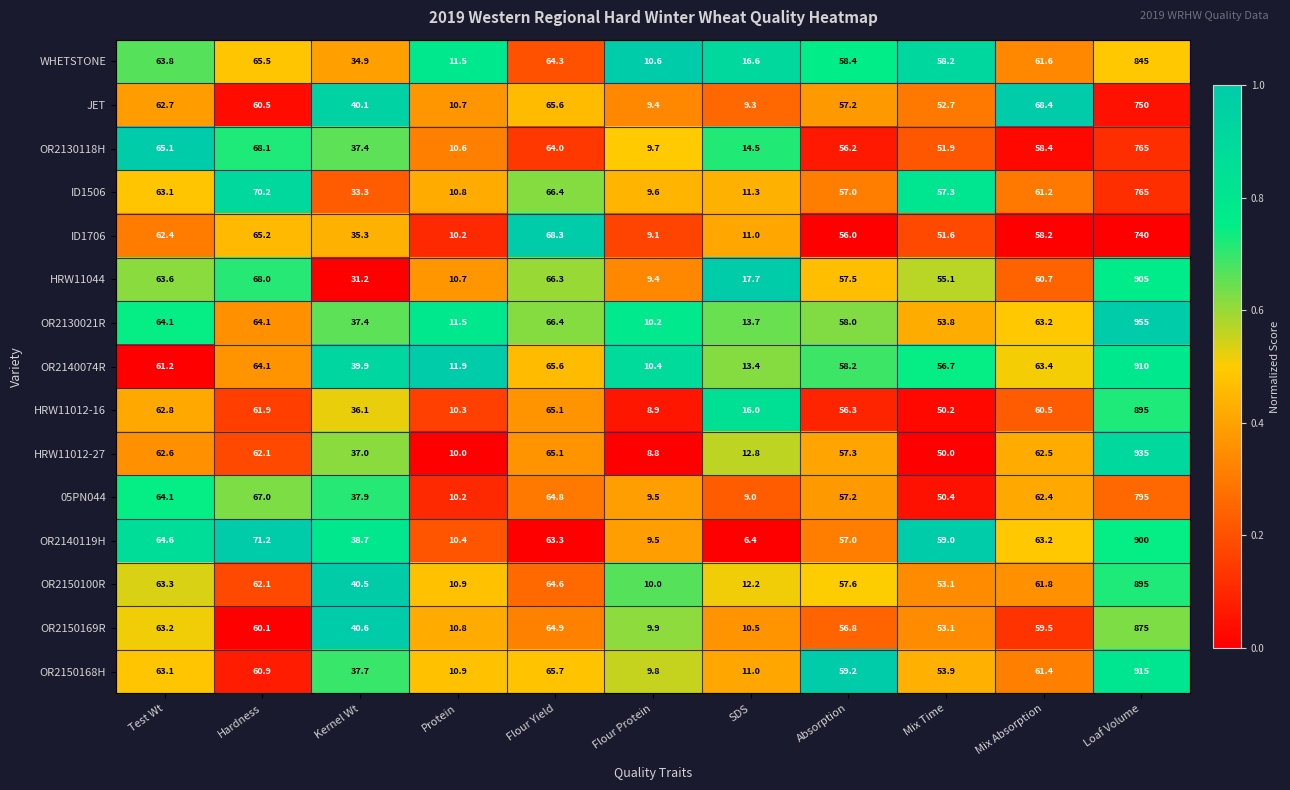

What is the sum of the OR2150168H values at Loaf Volume and Protein?

925.9